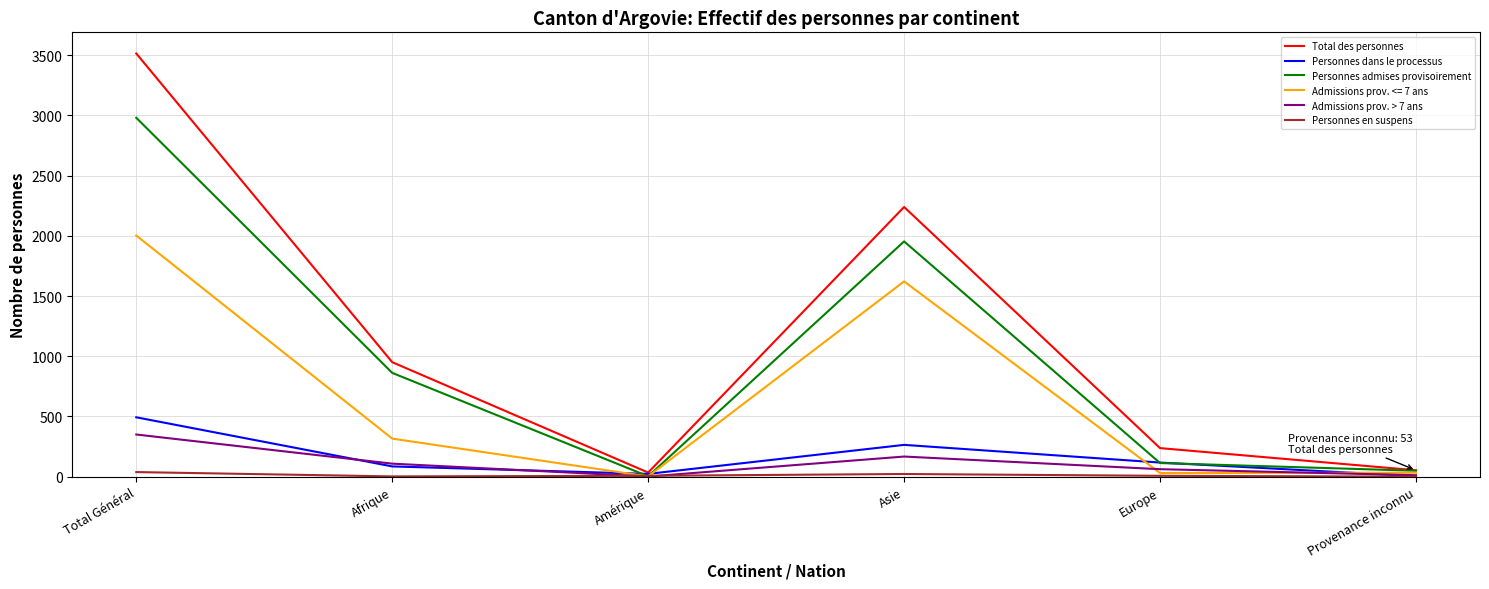

How many interior local valleys does the Total des personnes series have?

1